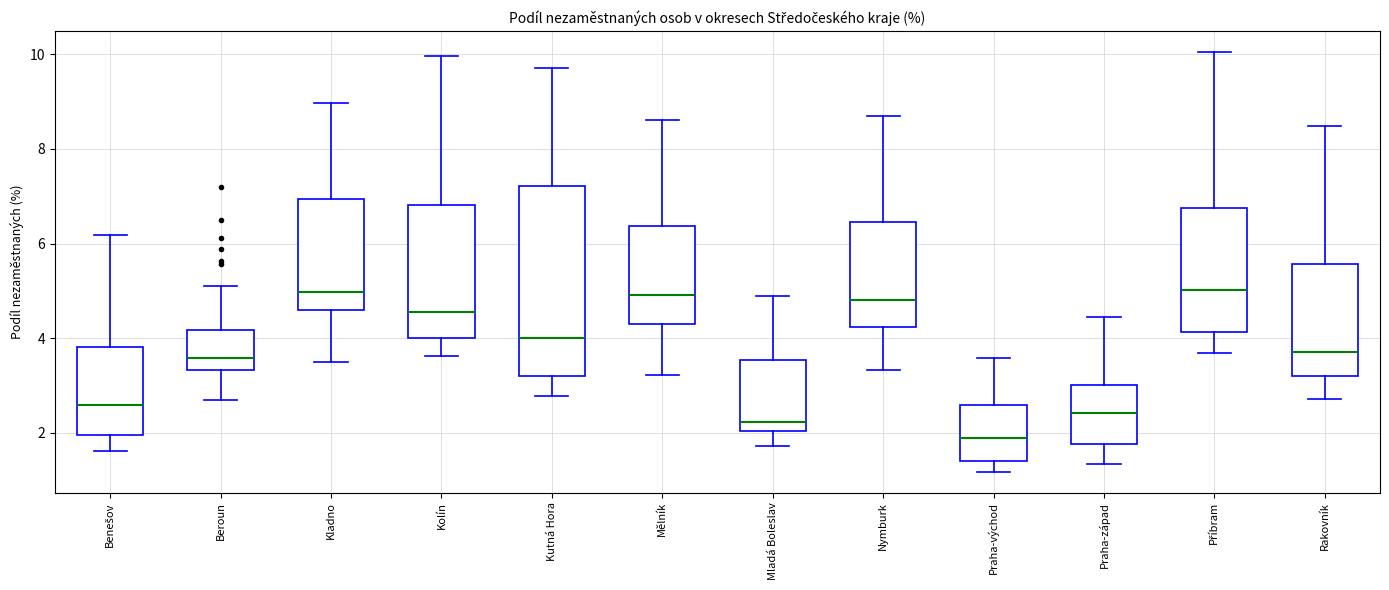

Which box is the tallest, from its lower edge to its upper edge?

Kutná Hora